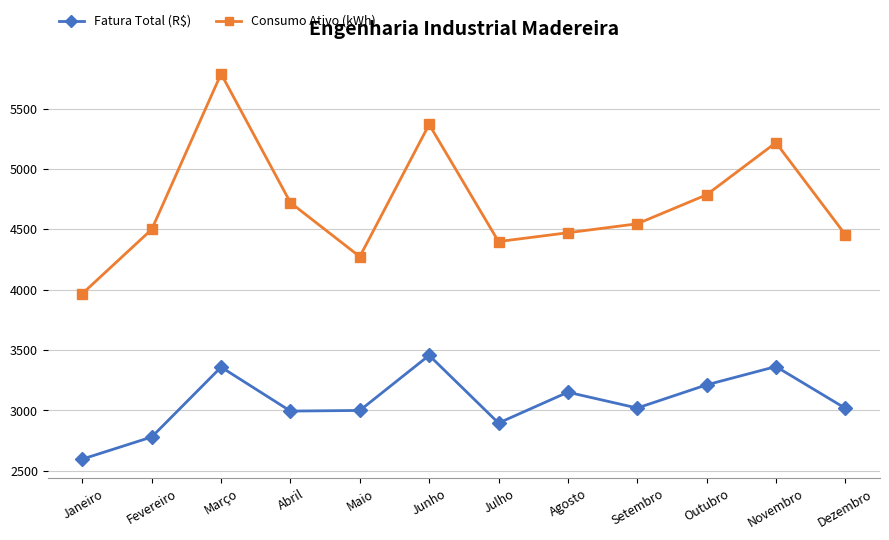

What position from the left is Agosto?

8